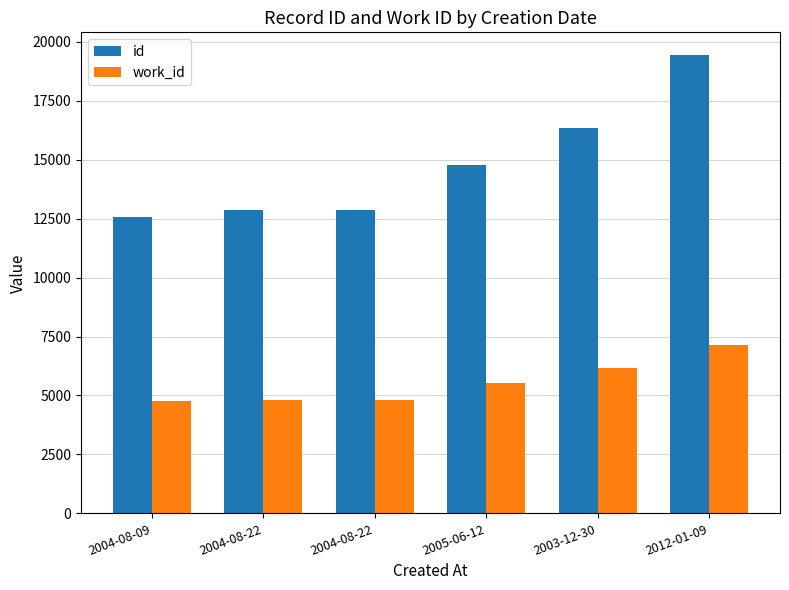

What is the label of the 4th bar from the right?

2004-08-22